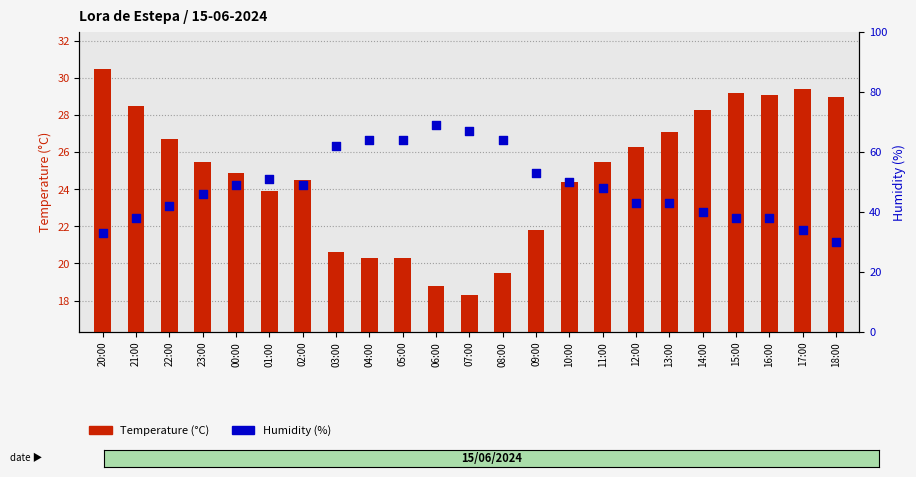

Which series reaches the maximum Y coordinate?

Humidity (%)